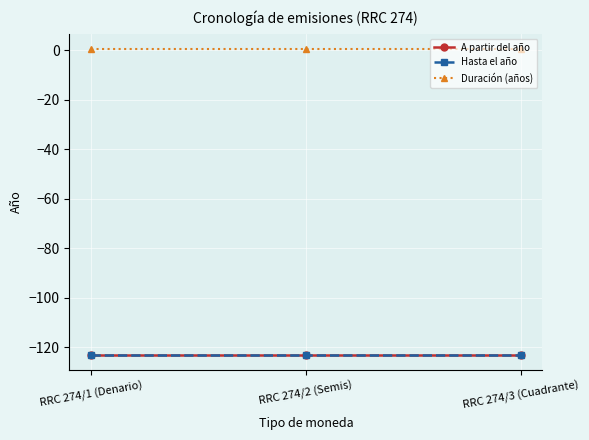

At which category does the chart reach its minimum across all series?

RRC 274/1 (Denario)